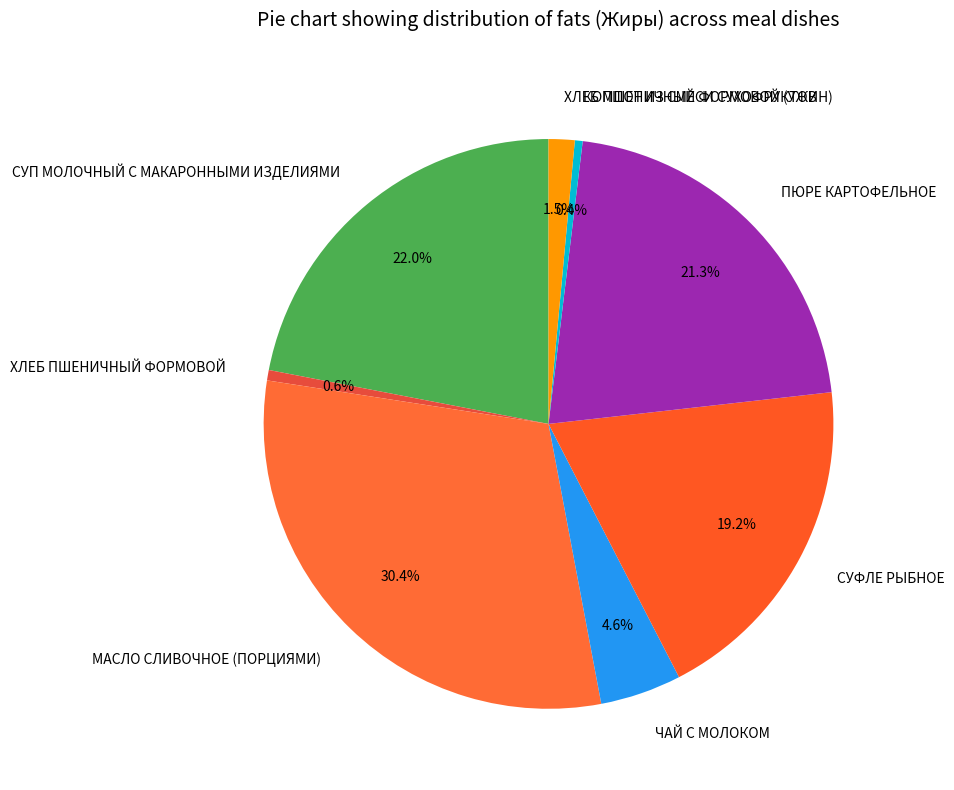

Is it true that ХЛЕБ ПШЕНИЧНЫЙ ФОРМОВОЙ is 1% of the pie?

True